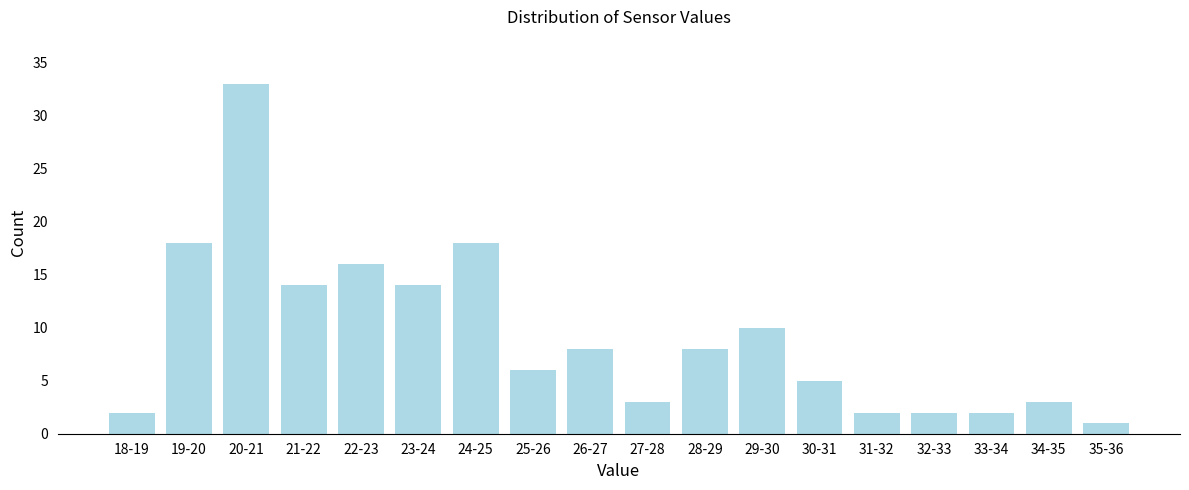

Reading right to left, transcribe all the data shown in this chart.

1	3	2	2	2	5	10	8	3	8	6	18	14	16	14	33	18	2